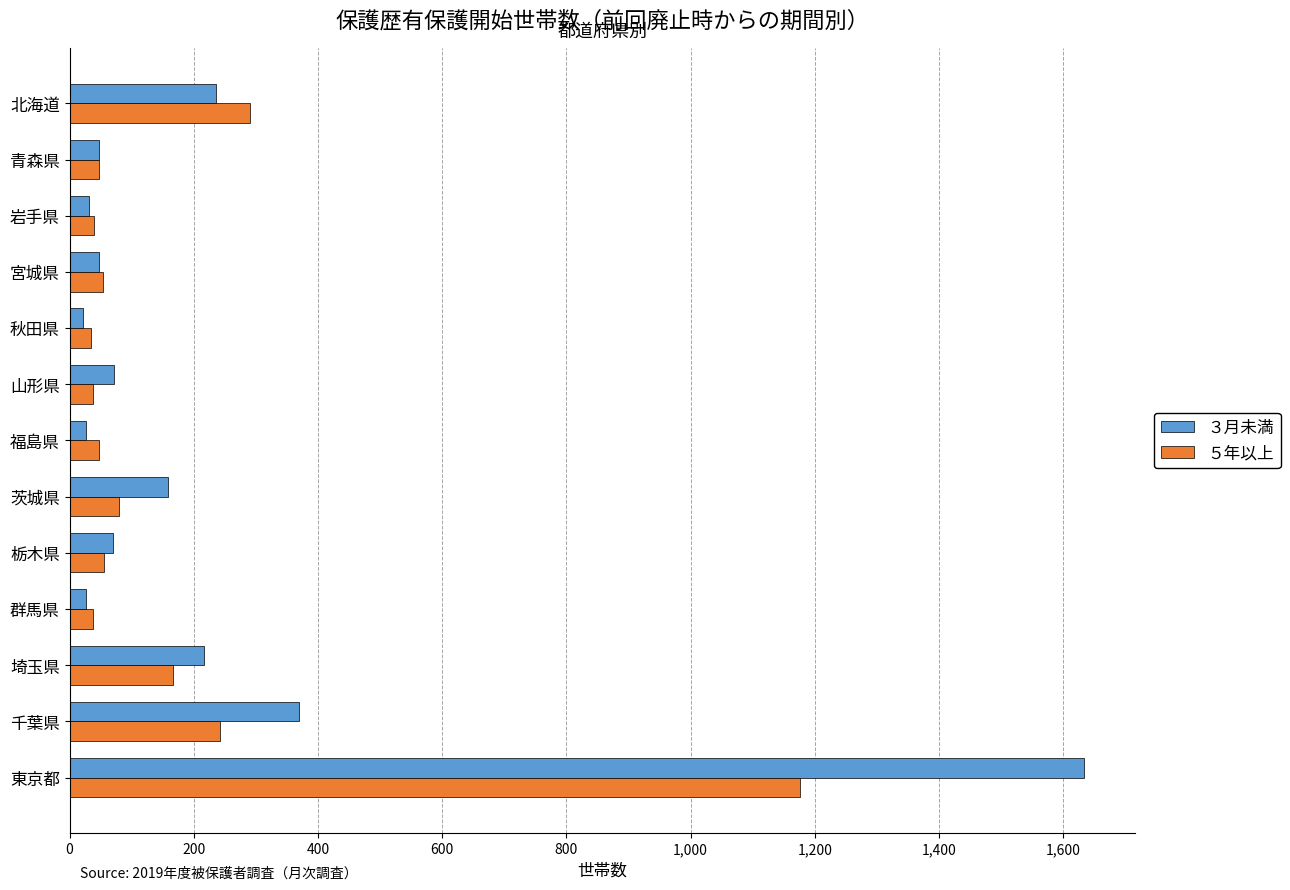

Which category has the highest value across all series?

東京都